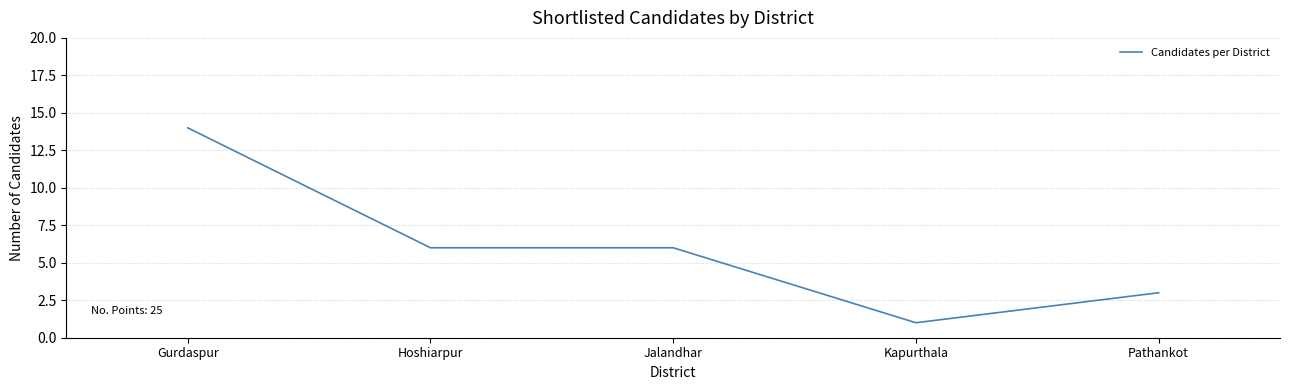

What is the ratio of the value at Gurdaspur to the value at Jalandhar?

2.3